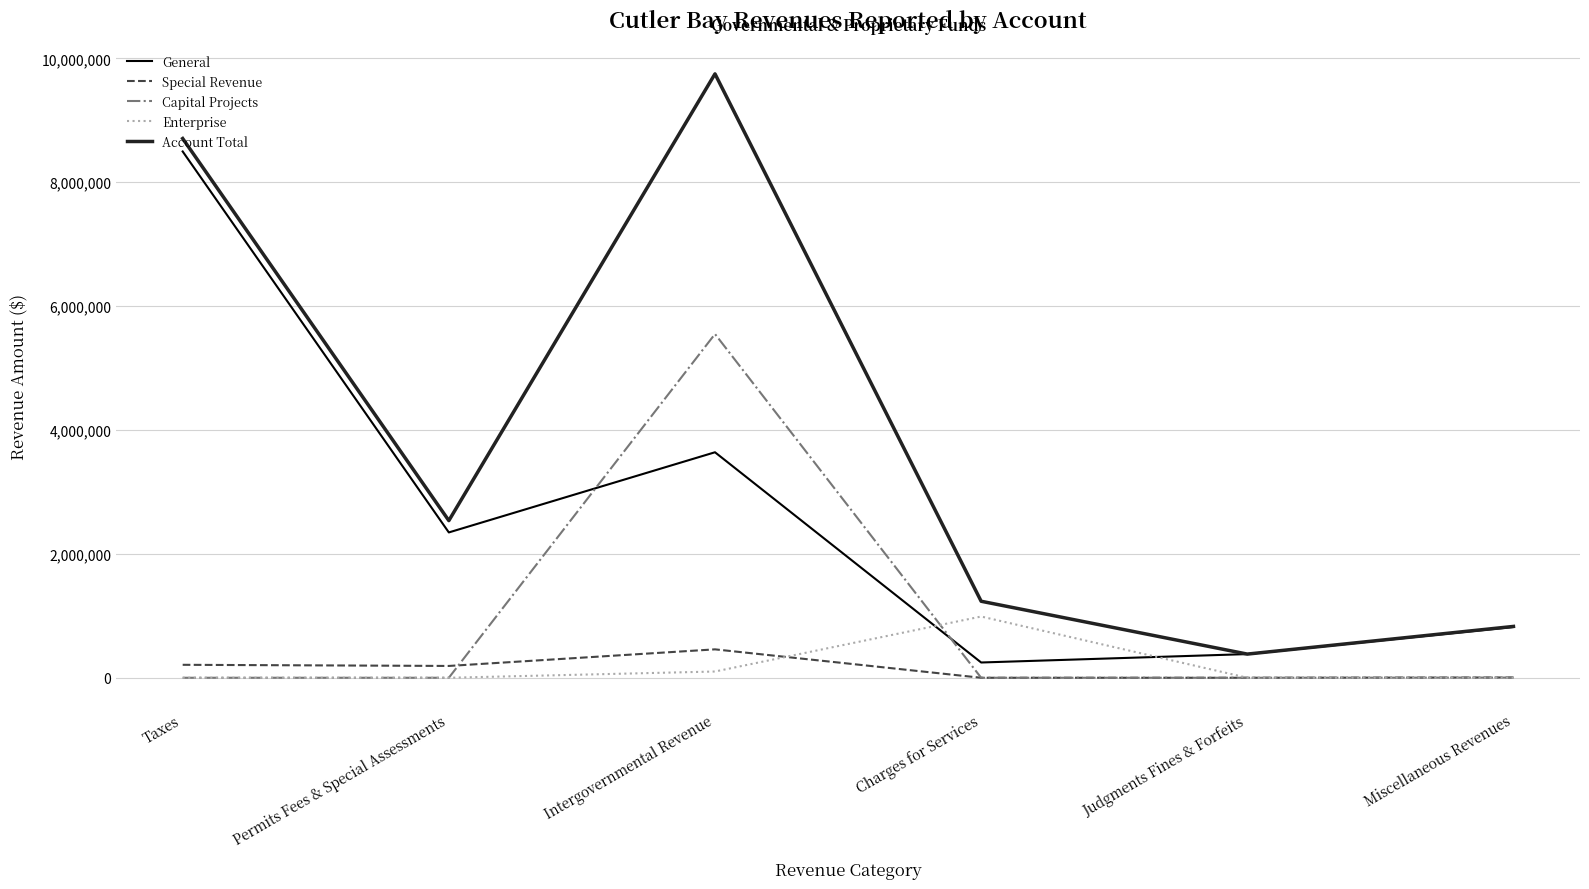

Does the chart display data point markers on the line(s)?

No